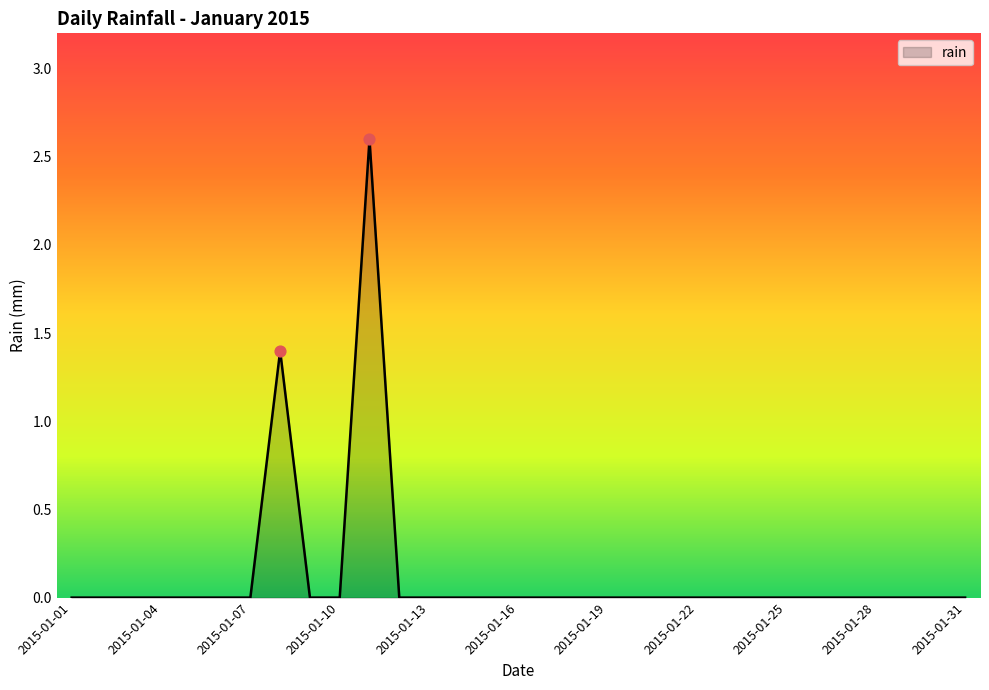

What is the maximum value shown in the chart?

2.6